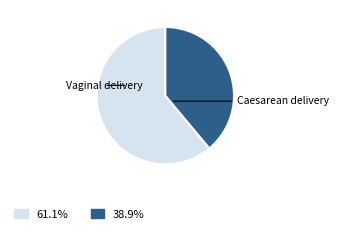

Is there a majority slice in this chart?

Yes